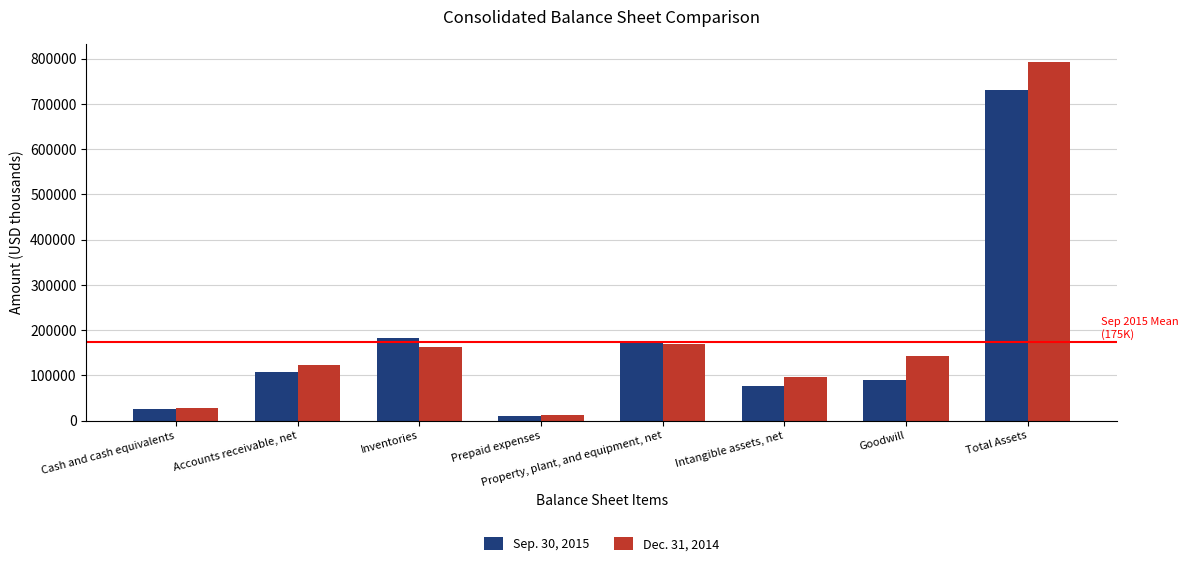

Which label corresponds to the largest value in the chart?

Total Assets